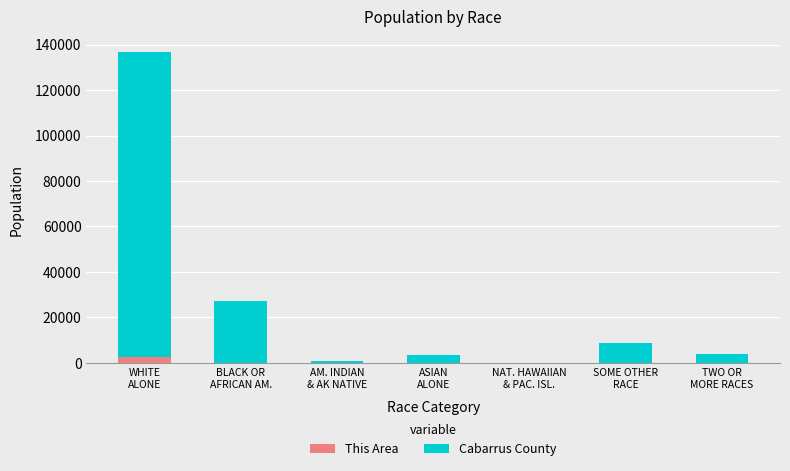

What is the sum of all This Area values?

2636